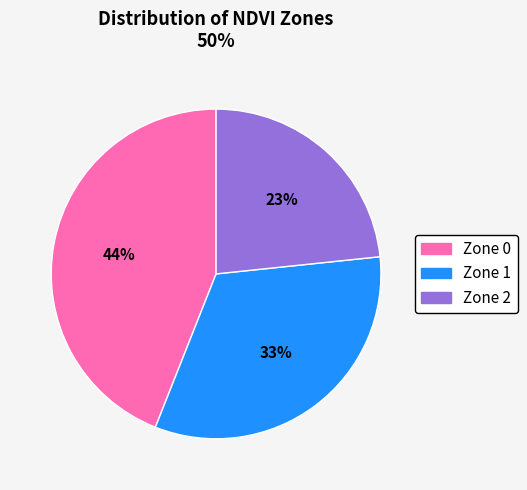

To the nearest percent, what portion does Zone 2 represent?

23%